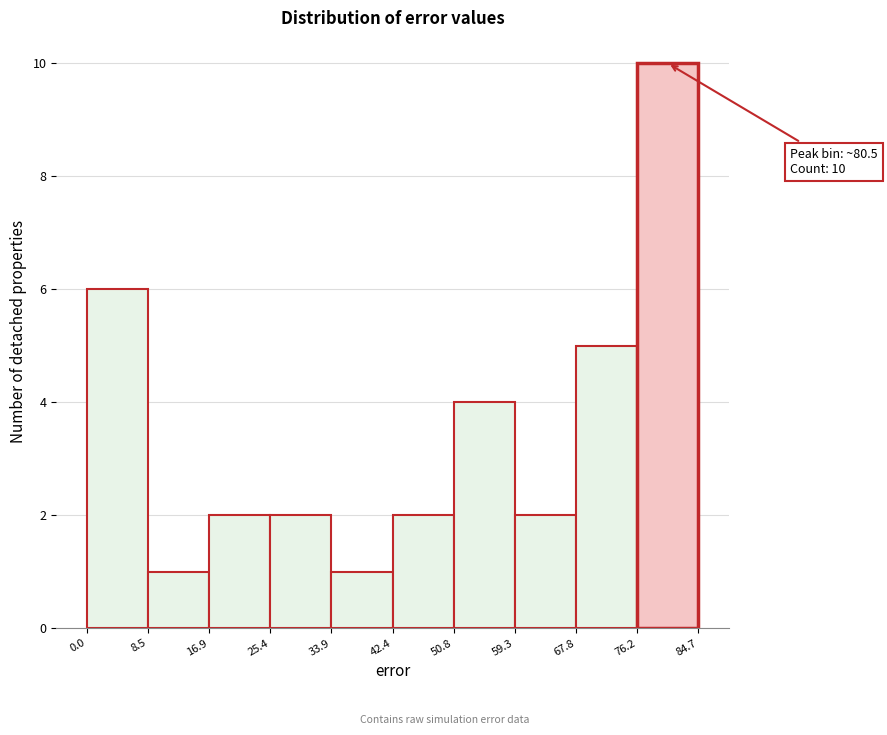

Which range on the x-axis has the tallest bar?

76.2 to 84.7